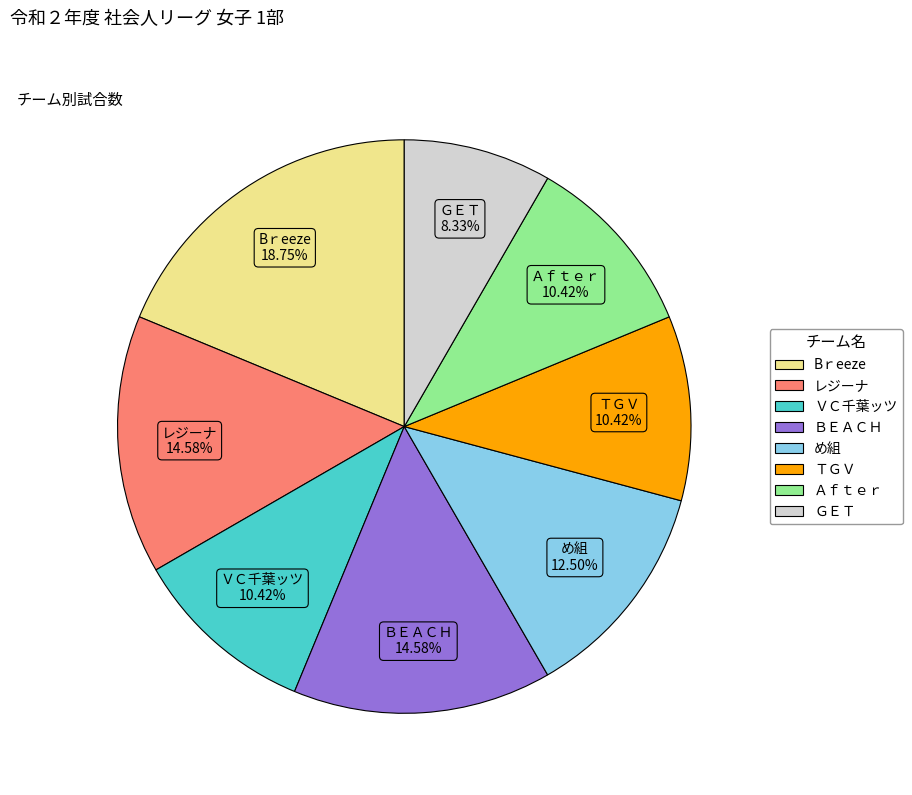

Between ＶＣ千葉ッツ and レジーナ, which is larger?

レジーナ